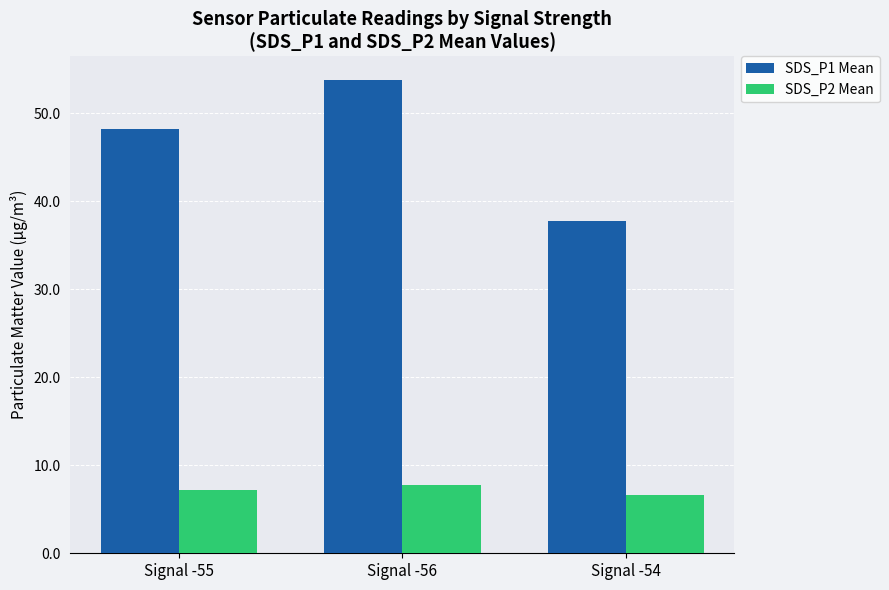

Which category has the highest value across all series?

Signal -56